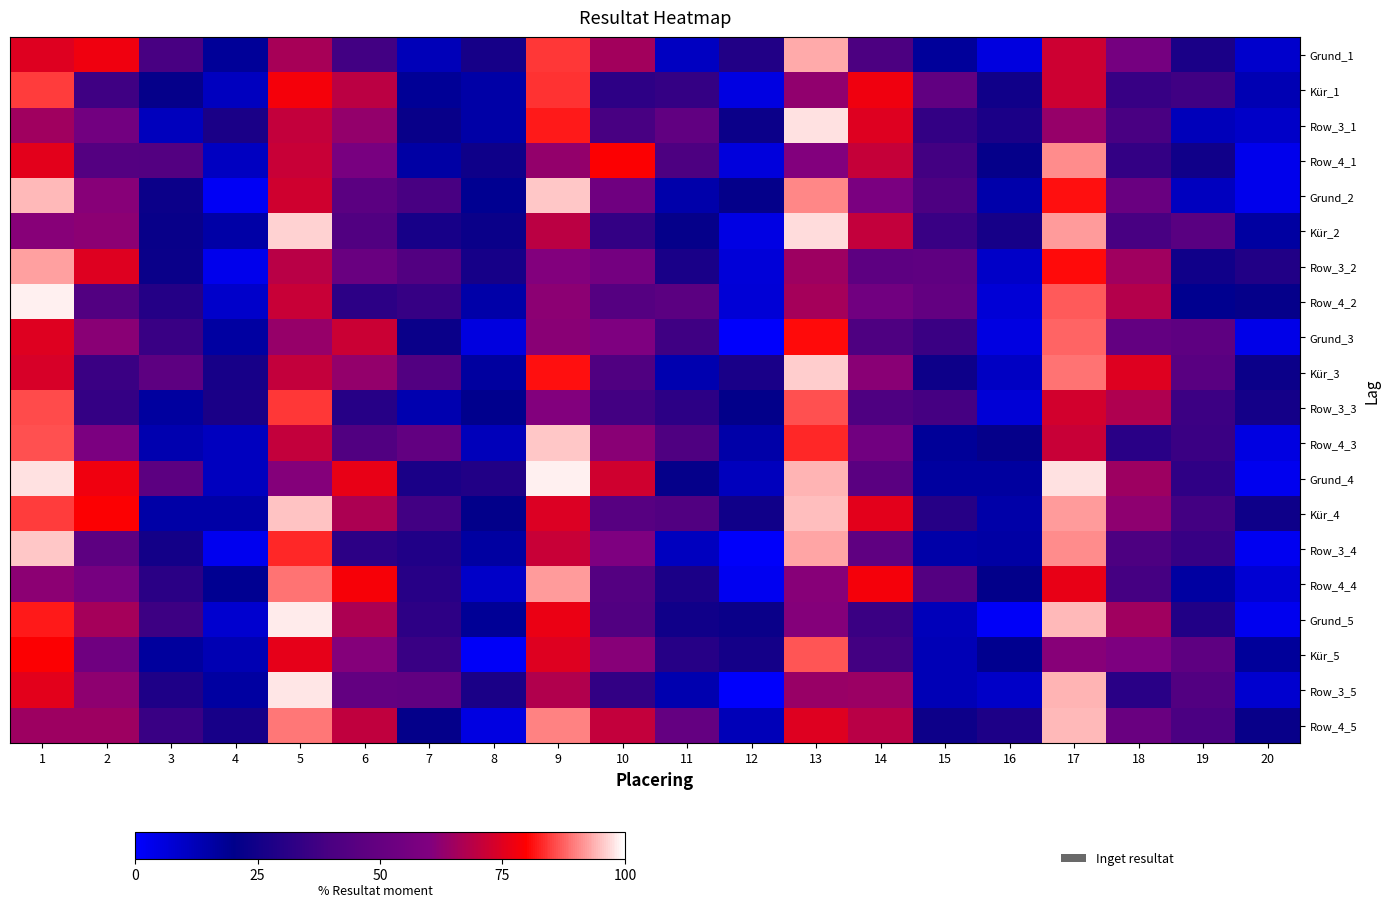

At how many categories does at least one series exceed 30?

15